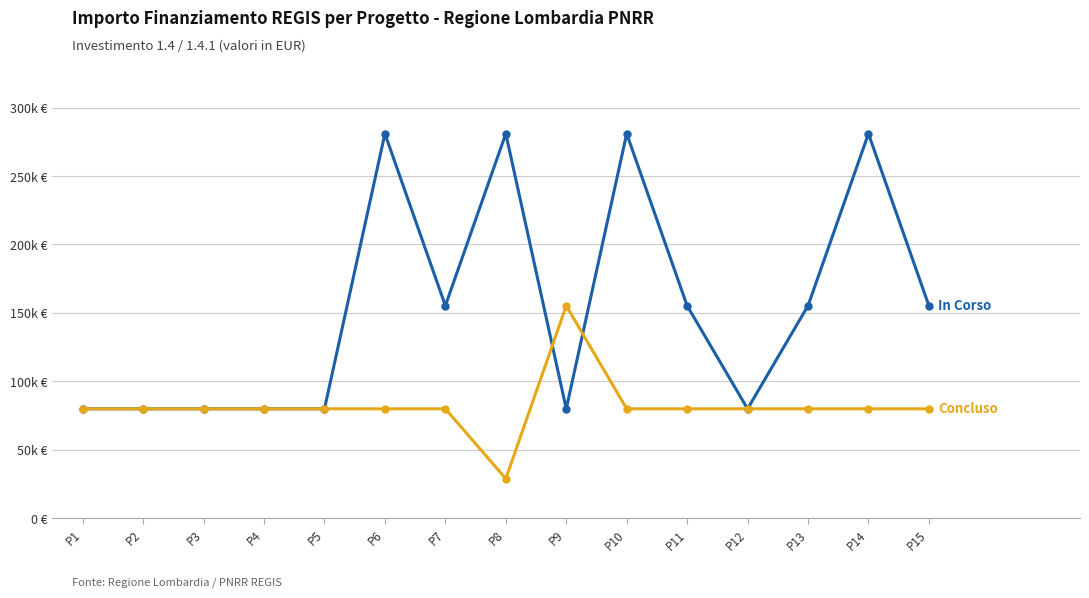

Is this an area chart (filled region under the line)?

No